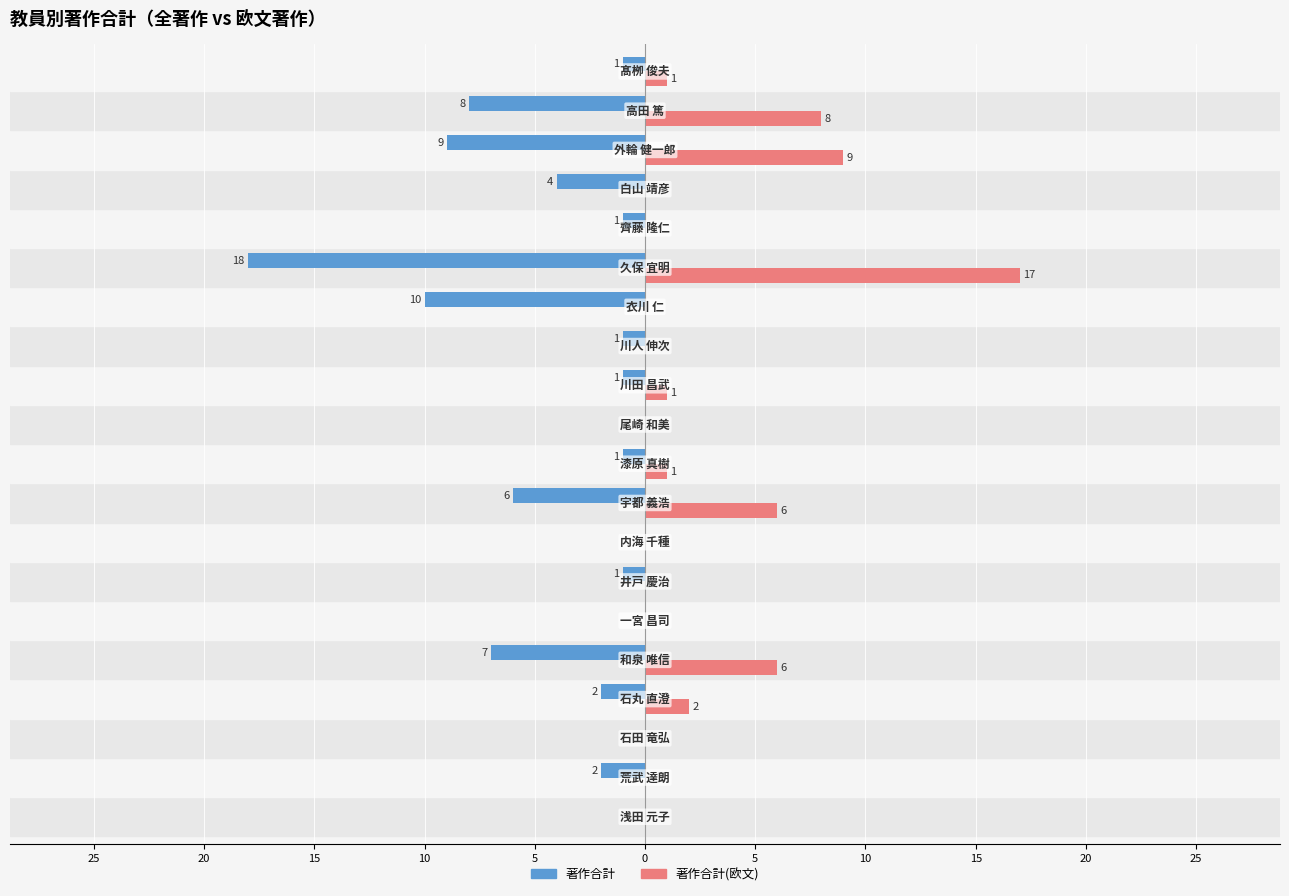

Reading left to right, transcribe all the data shown in this chart.

著作合計: 0	-2	0	-2	-7	0	-1	0	-6	-1	0	-1	-1	-10	-18	-1	-4	-9	-8	-1
著作合計(欧文): 0	0	0	2	6	0	0	0	6	1	0	1	0	0	17	0	0	9	8	1